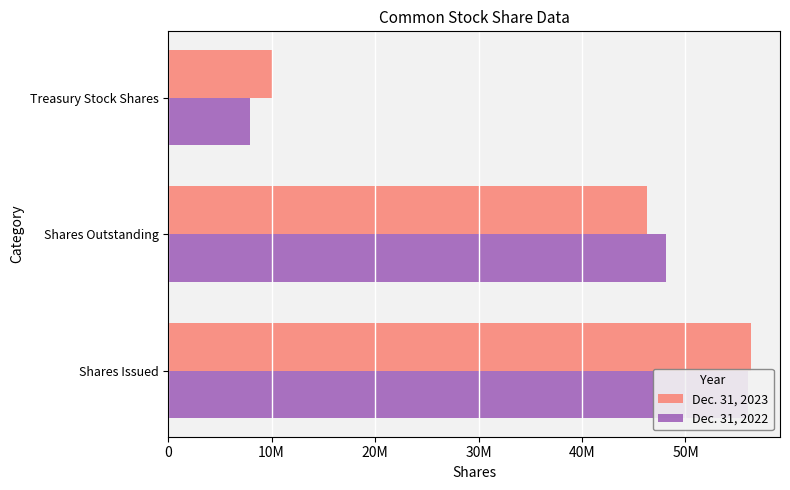

How many bars are there in total?

6